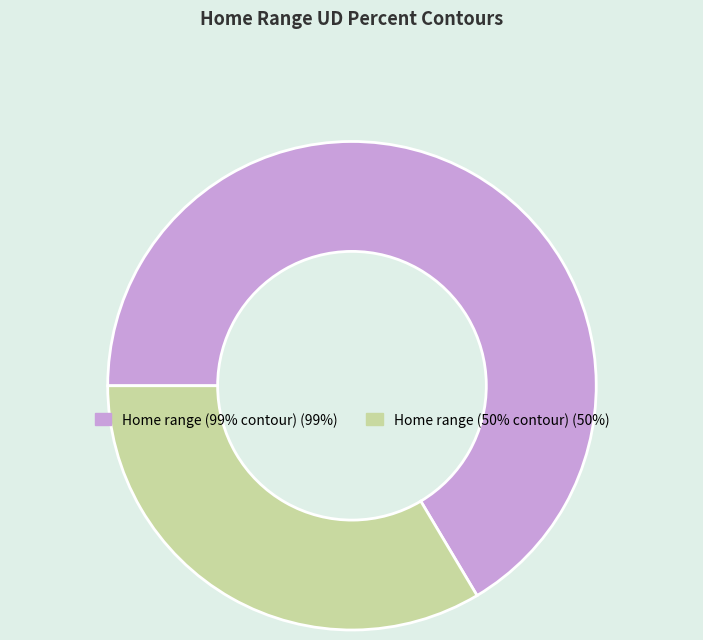

Rank the categories by value from lowest to highest.

Home range (50% contour), Home range (99% contour)